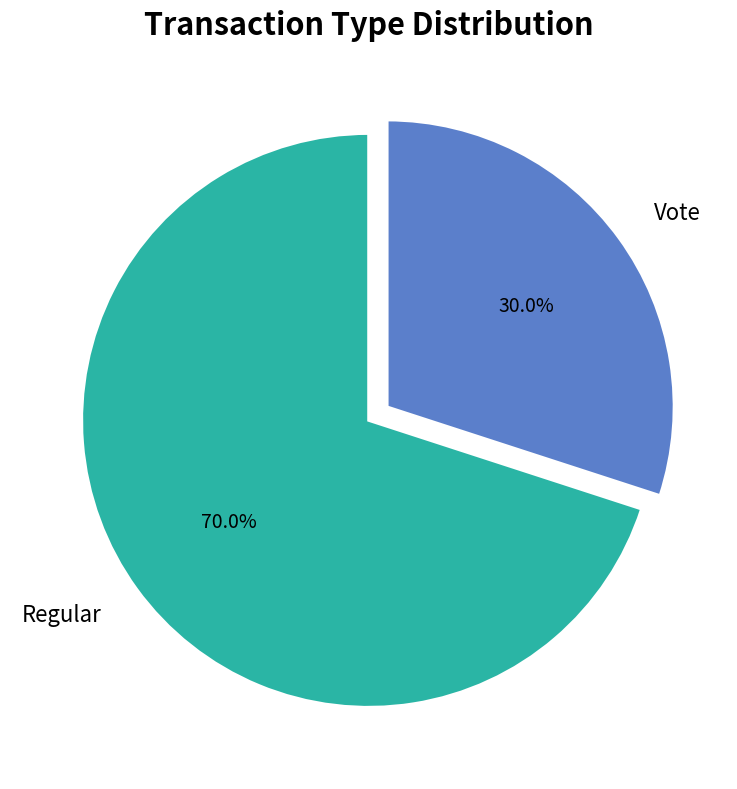

To the nearest percent, what portion does Regular represent?

70%